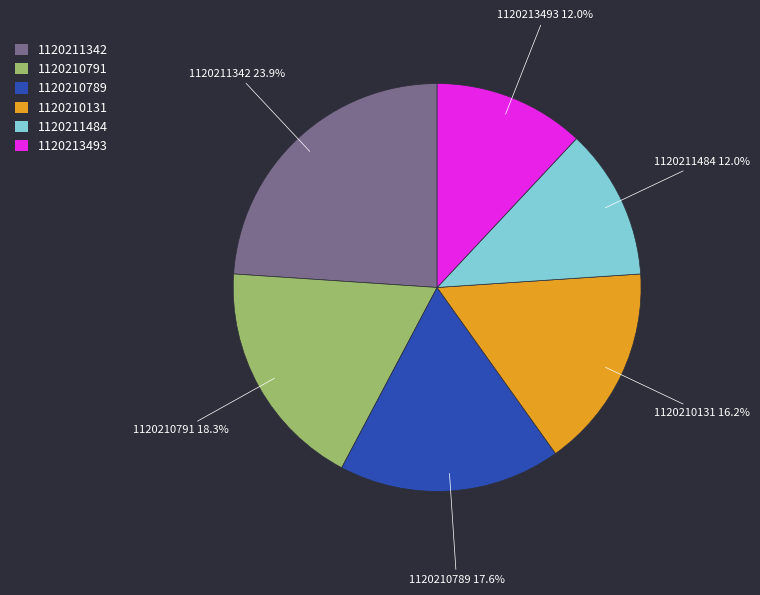

To the nearest percent, what is the difference between the 1120211342 and 1120211484 slice percentages?

12%